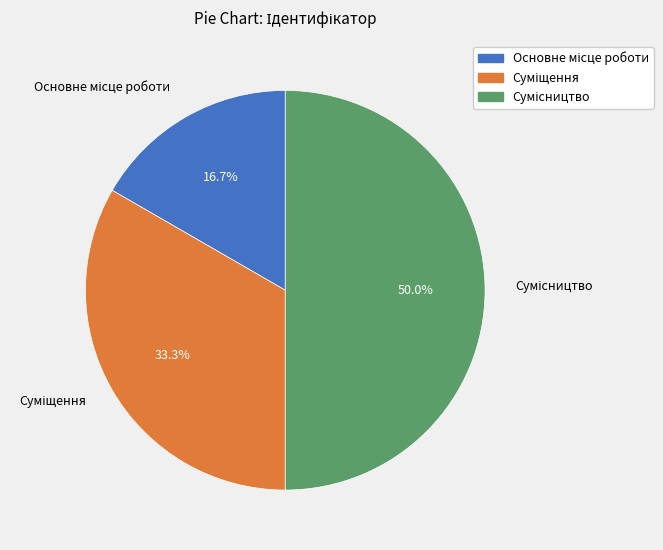

Count the number of slices in the pie.

3